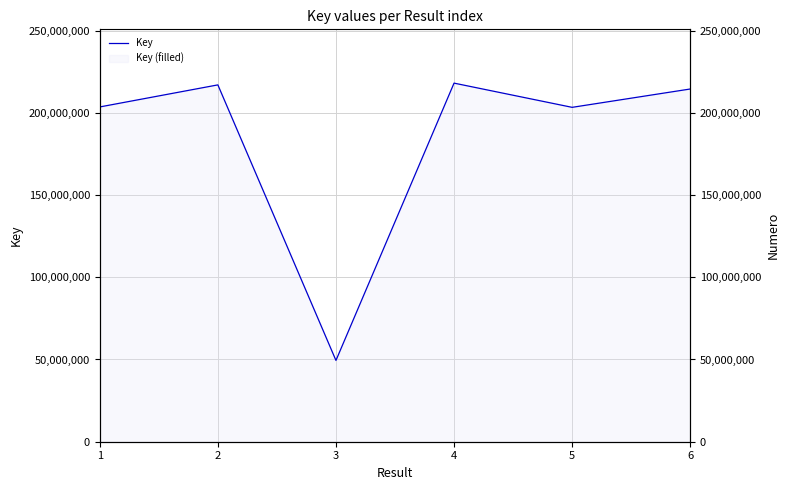

What is the difference between the values at 3 and 5?

153872452